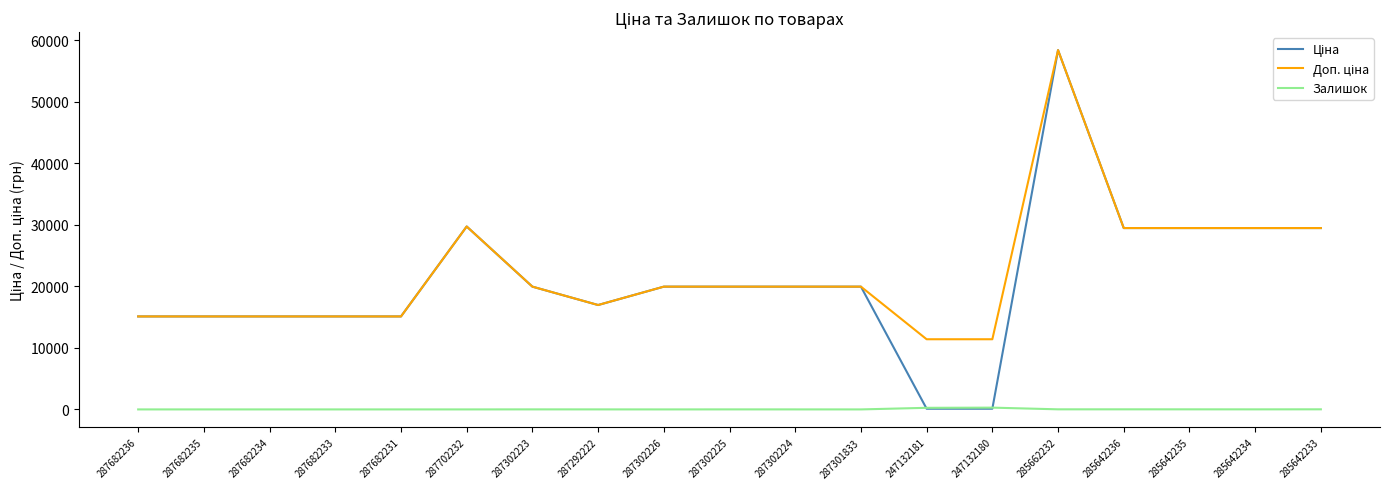

What is the difference between the second highest and minimum values in the Залишок series?

260.0